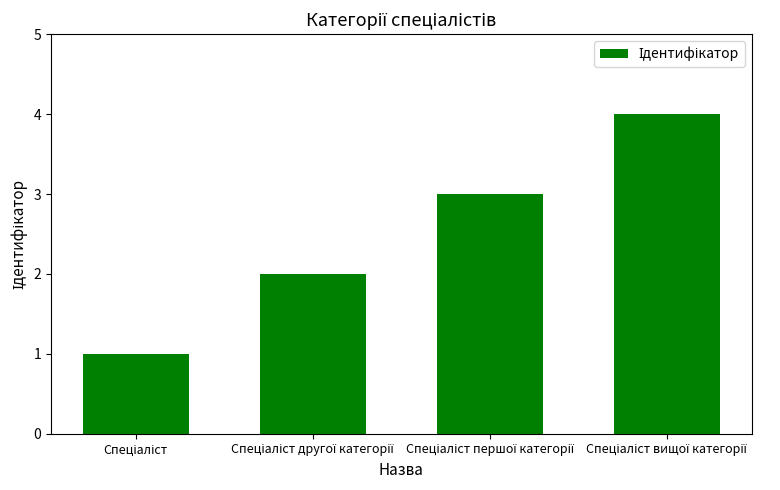

What is the greatest value displayed?

4